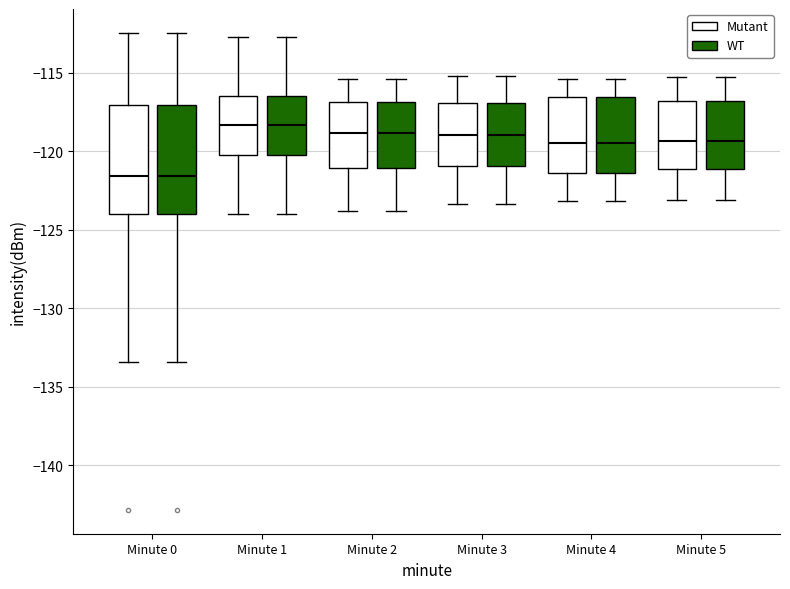

Where is the upper edge of the box for Minute 3 (Mutant) on the y-axis? The values are not printed on the chart, so give them approximately, as read against the axis.

-117.0